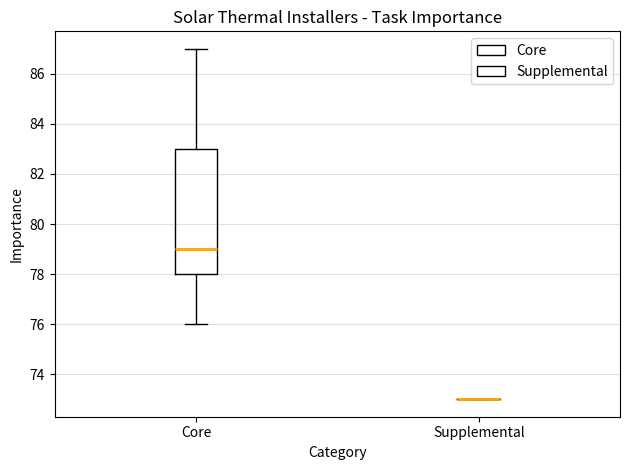

Reading left to right, read every box against the y-axis: the position of its median line, the range the box covers, and the ends of its whiskers. The values are not printed on the chart, so give them approximately, as read against the axis.

Core: median 79, box 78 to 83, whiskers 76 to 87
Supplemental: box collapsed to a line at 73, whiskers 73 to 73